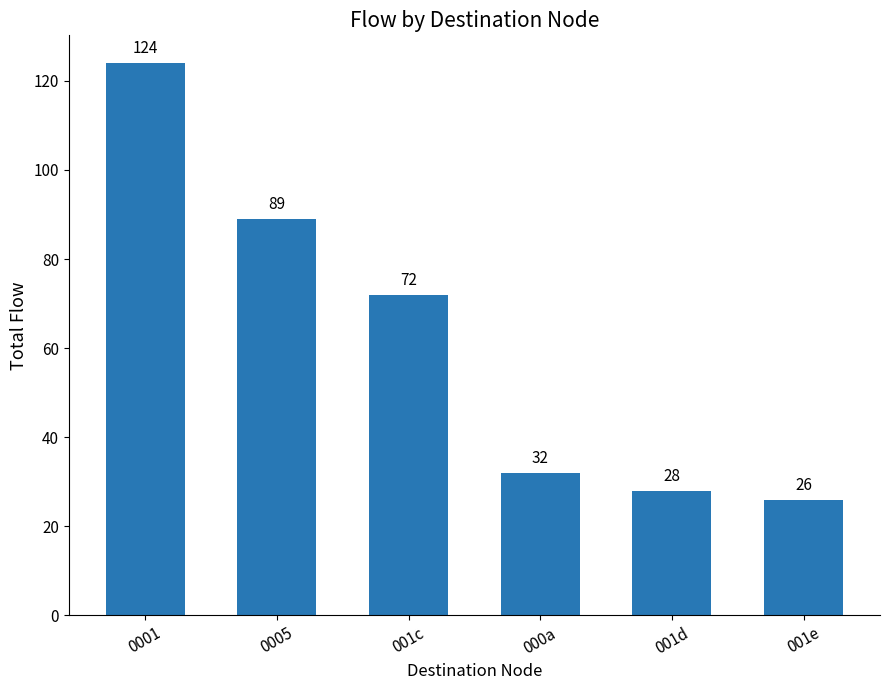

What position from the right is 0001?

6